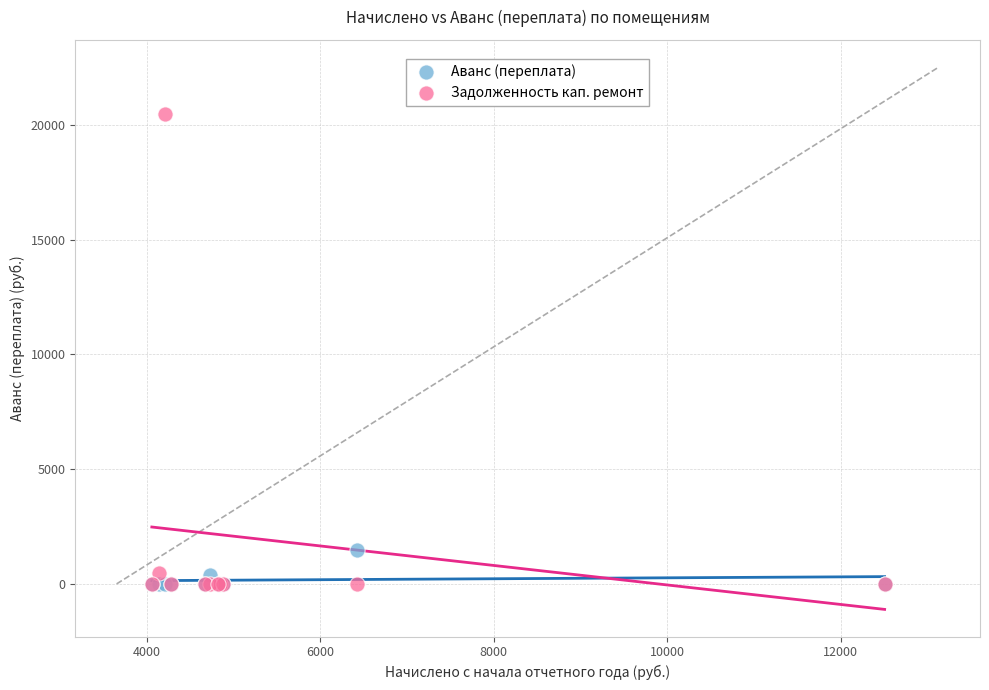

Across all series, what Y value is closest to 10235?

1487.6